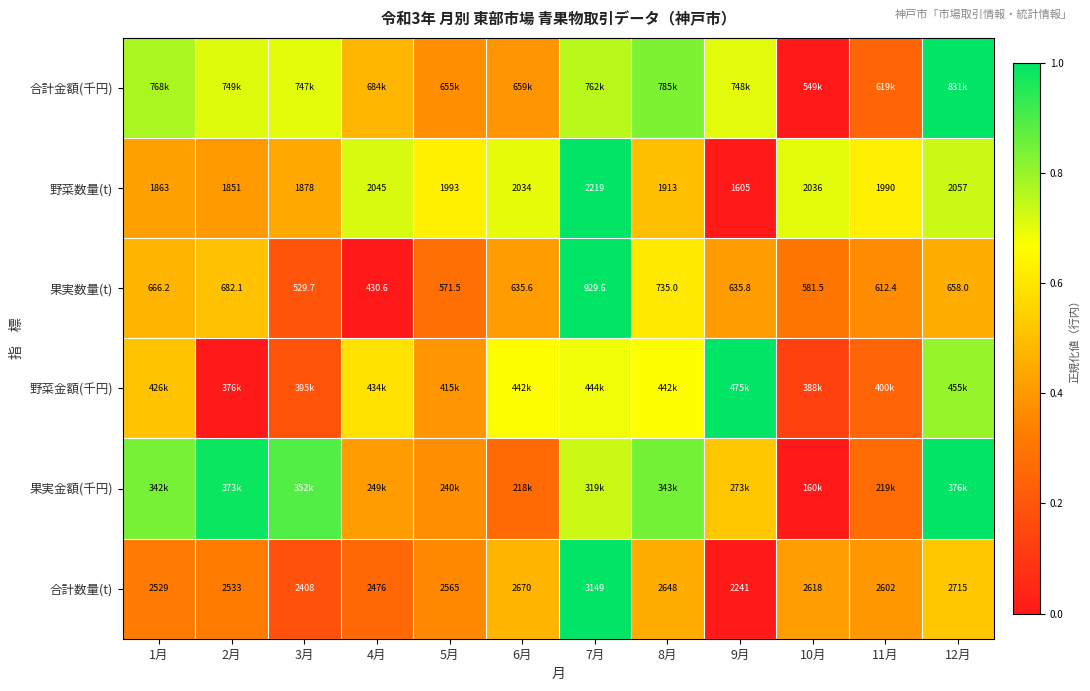

What is the difference between the second highest and minimum values in the 果実金額(千円) series?

1.0